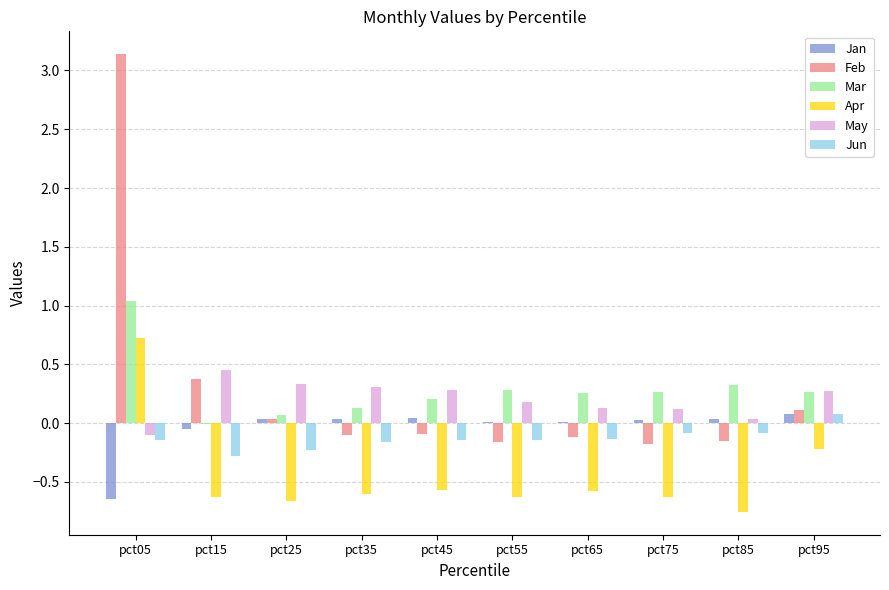

At which label is May closest to 0?

pct85